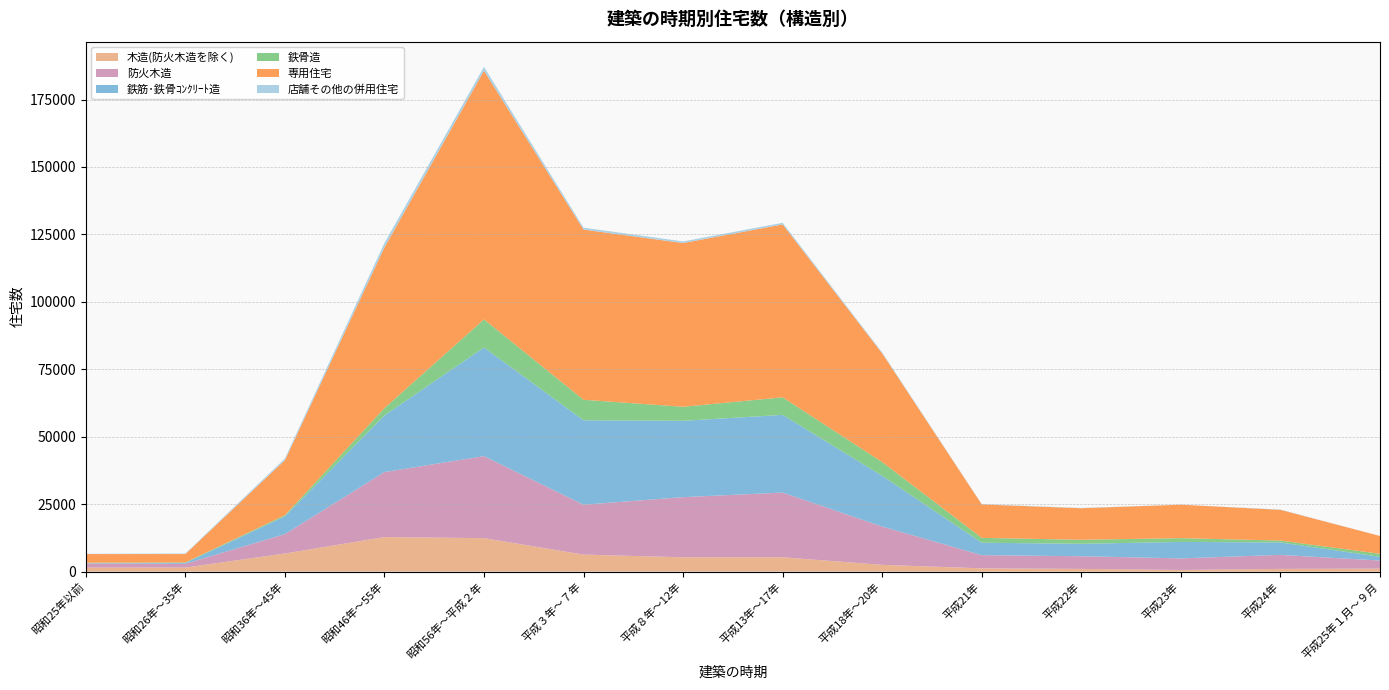

Reading left to right, transcribe all the data shown in this chart.

木造(防火木造を除く): 昭和25年以前=1500	昭和26年～35年=1500	昭和36年～45年=6700	昭和46年～55年=12800	昭和56年～平成２年=12400	平成３年～７年=6300	平成８年～12年=5300	平成13年～17年=5300	平成18年～20年=2500	平成21年=1200	平成22年=1000	平成23年=600	平成24年=1000	平成25年１月～９月=1100
防火木造: 昭和25年以前=1500	昭和26年～35年=1400	昭和36年～45年=7200	昭和46年～55年=24100	昭和56年～平成２年=30400	平成３年～７年=18500	平成８年～12年=22300	平成13年～17年=24000	平成18年～20年=14200	平成21年=4900	平成22年=4700	平成23年=4300	平成24年=5200	平成25年１月～９月=3000
鉄筋･鉄骨ｺﾝｸﾘｰﾄ造: 昭和25年以前=100	昭和26年～35年=300	昭和36年～45年=6600	昭和46年～55年=21000	昭和56年～平成２年=40300	平成３年～７年=31300	平成８年～12年=28300	平成13年～17年=28800	平成18年～20年=18800	平成21年=4600	平成22年=4600	平成23年=6100	平成24年=4600	平成25年１月～９月=1400
鉄骨造: 昭和25年以前=200	昭和26年～35年=200	昭和36年～45年=400	昭和46年～55年=2700	昭和56年～平成２年=10400	平成３年～７年=7600	平成８年～12年=5200	平成13年～17年=6500	平成18年～20年=5100	平成21年=1800	平成22年=1500	平成23年=1400	平成24年=700	平成25年１月～９月=1100
専用住宅: 昭和25年以前=3200	昭和26年～35年=3100	昭和36年～45年=20400	昭和46年～55年=59600	昭和56年～平成２年=92200	平成３年～７年=63100	平成８年～12年=60700	平成13年～17年=64100	平成18年～20年=40300	平成21年=12400	平成22年=11700	平成23年=12400	平成24年=11400	平成25年１月～９月=6600
店舗その他の併用住宅: 昭和25年以前=100	昭和26年～35年=200	昭和36年～45年=600	昭和46年～55年=1600	昭和56年～平成２年=1400	平成３年～７年=700	平成８年～12年=600	平成13年～17年=600	平成18年～20年=300	平成21年=100	平成22年=100	平成23年=0	平成24年=100	平成25年１月～９月=0